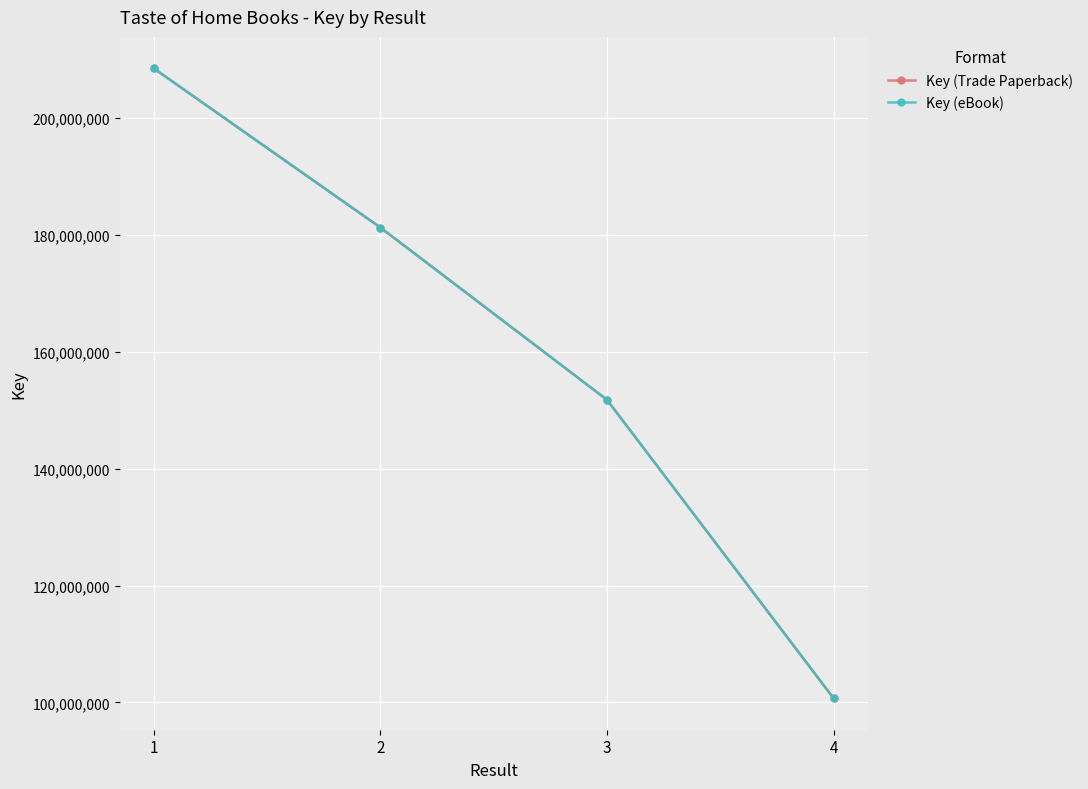

Which series changed the most between 2 and 3?

Key (Trade Paperback)